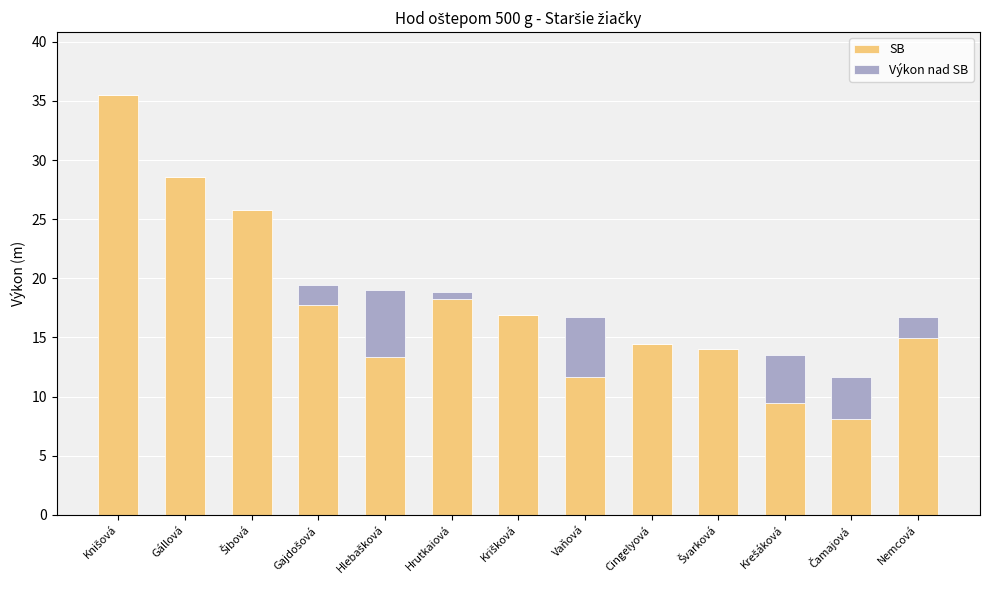

What is the sum of all SB values?

228.8